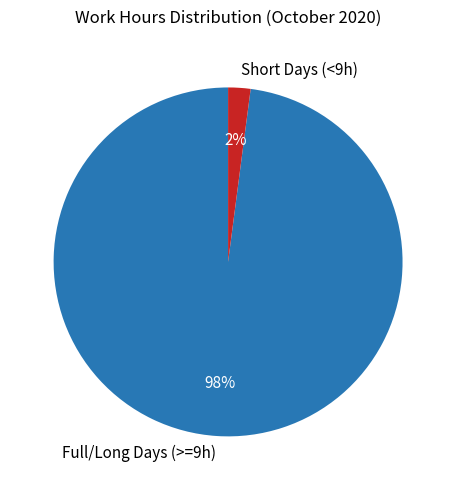

Is there any slice that represents more than half of the pie?

Yes